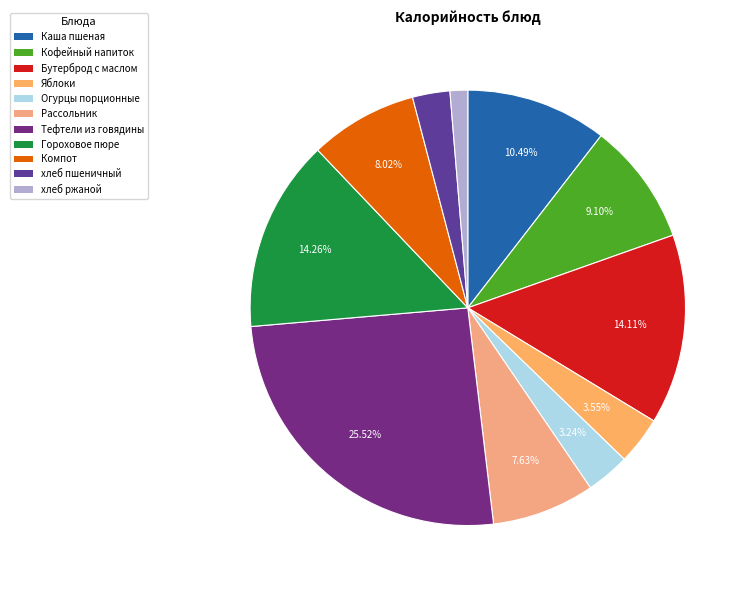

What is the total percentage of хлеб пшеничный and хлеб ржаной?

4.1%